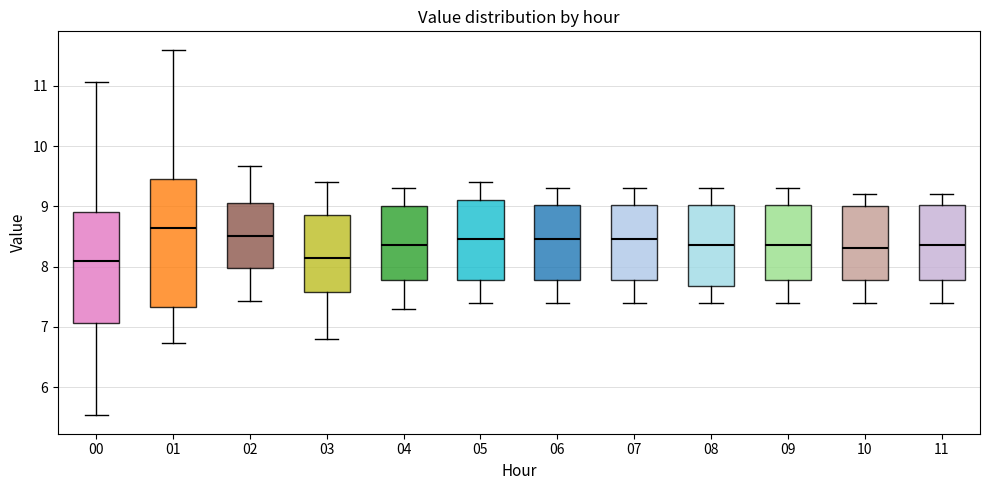

Where does the lower whisker of the box at x = 09 end on the y-axis? The values are not printed on the chart, so give them approximately, as read against the axis.

7.4